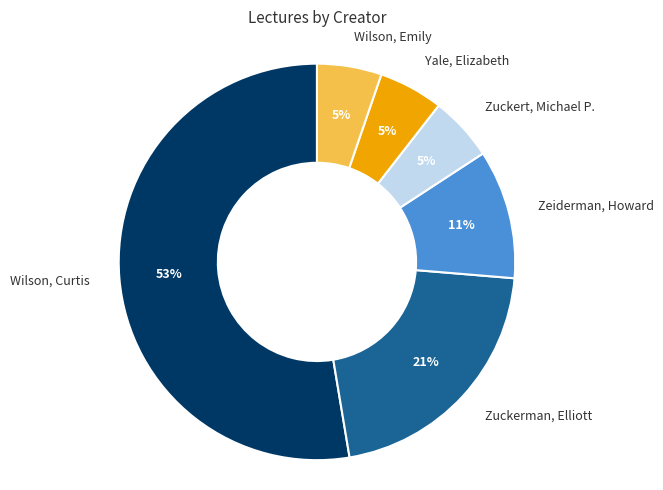

Is there any slice that represents more than half of the pie?

Yes